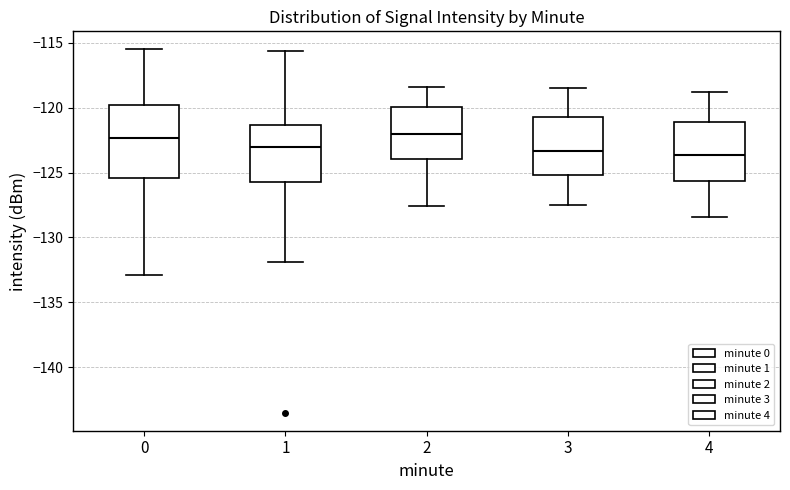

Which box is the tallest, from its lower edge to its upper edge?

0